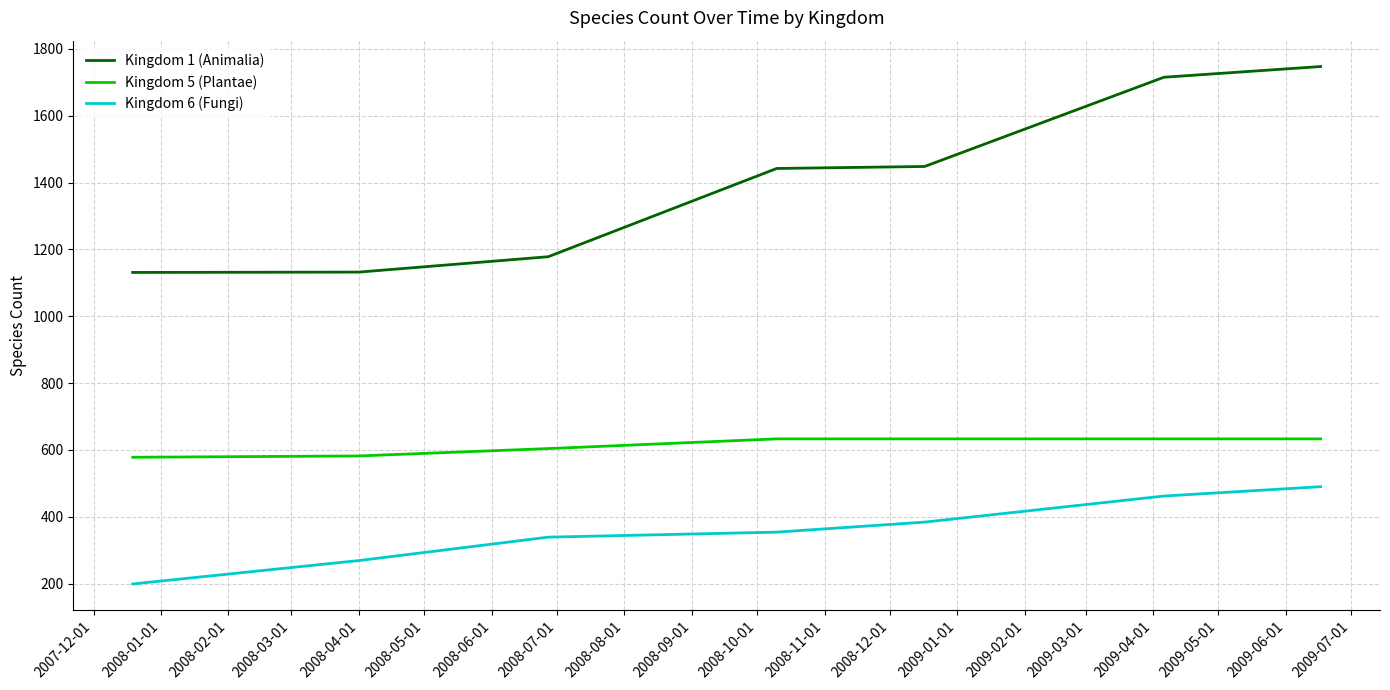

What is the minimum value for Kingdom 5 (Plantae)?

578